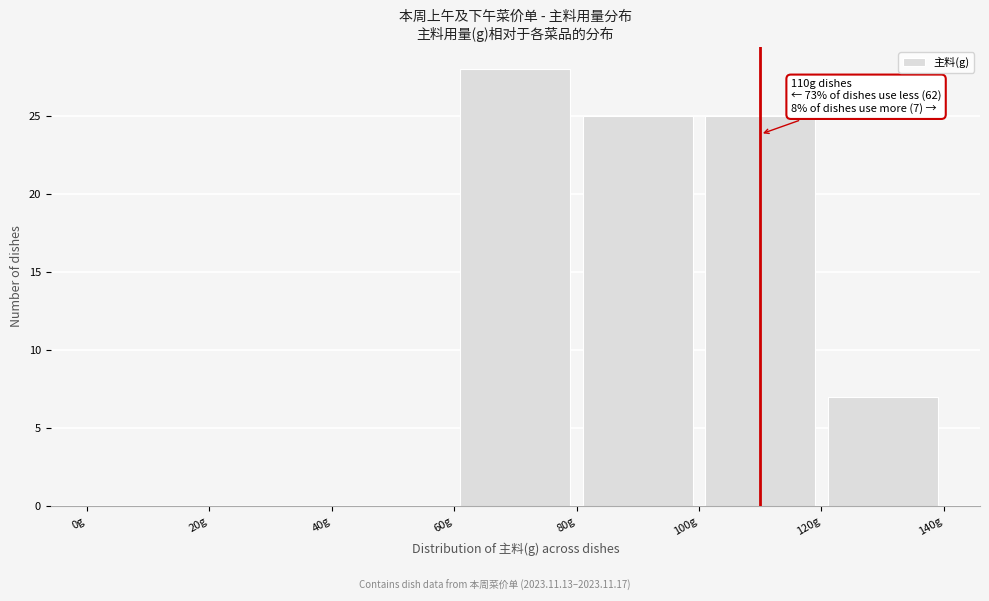

Which range on the x-axis has the tallest bar?

60 to 80